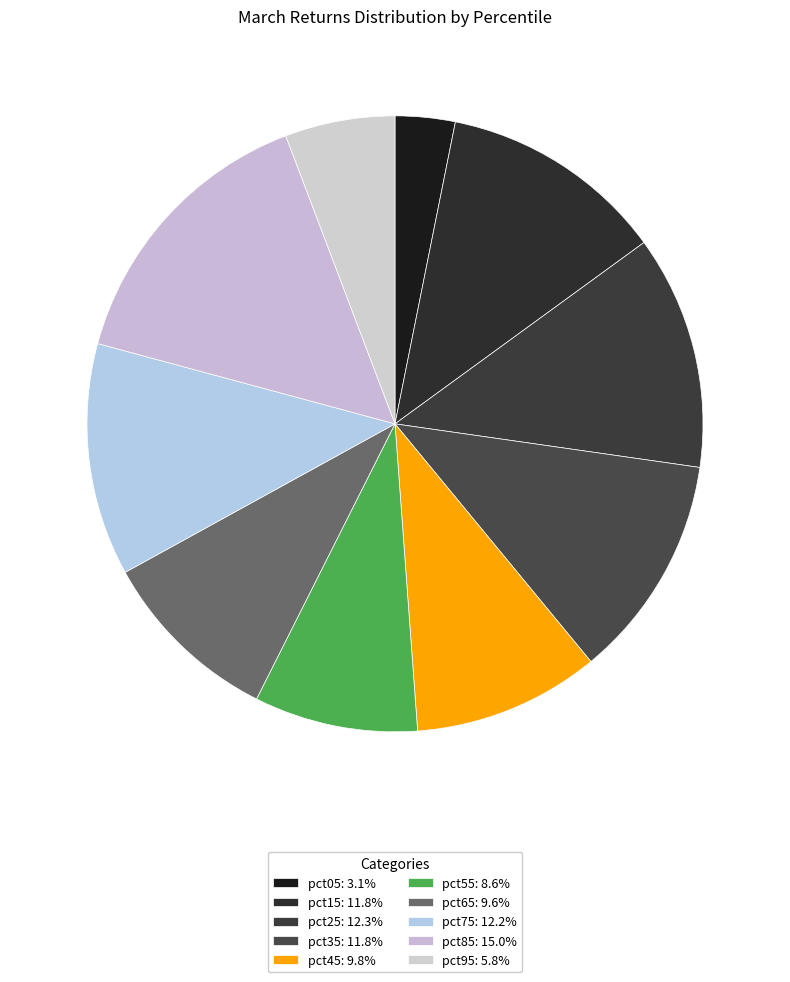

How many segments does this pie chart have?

10